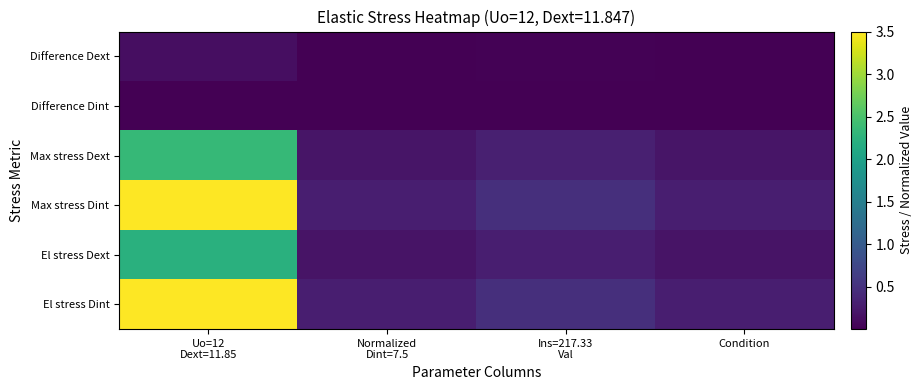

What is the total value across all series at Normalized
Dint=7.5?

1.0